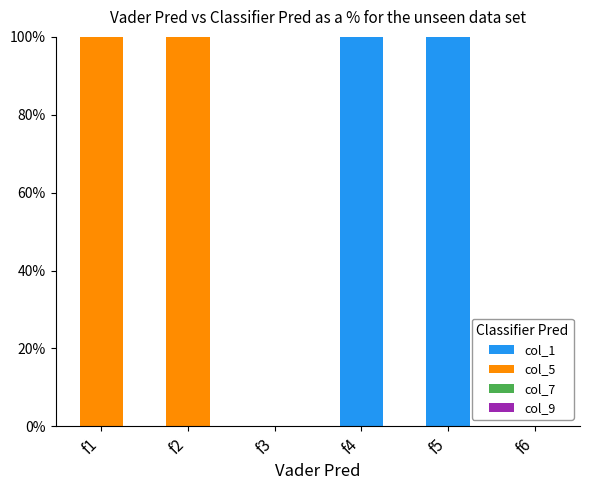

What is the highest value of the col_1 series?

100